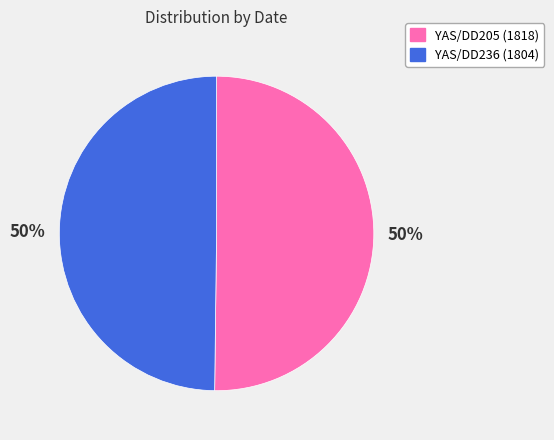

To the nearest percent, what is the combined percentage of YAS/DD236 and YAS/DD205?

100%